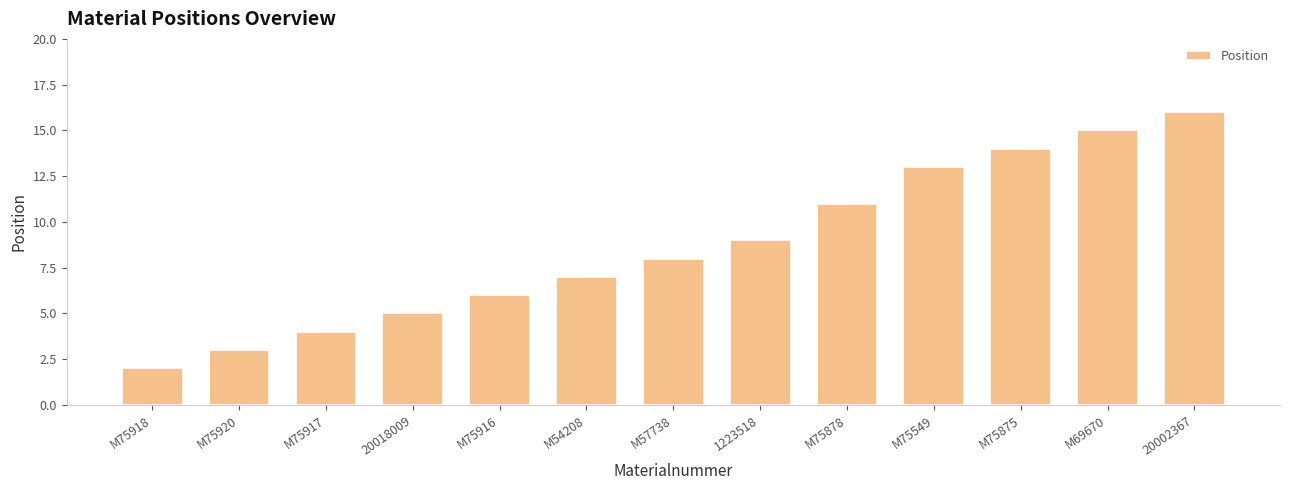

Reading left to right, what are all the values shown in this chart?

M75918=2	M75920=3	M75917=4	20018009=5	M75916=6	M54208=7	M57738=8	1223518=9	M75878=11	M75549=13	M75875=14	M69670=15	20002367=16